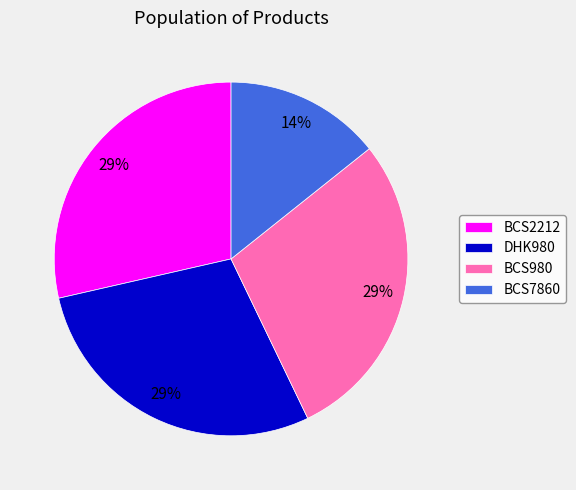

Which slice is the smallest?

BCS7860